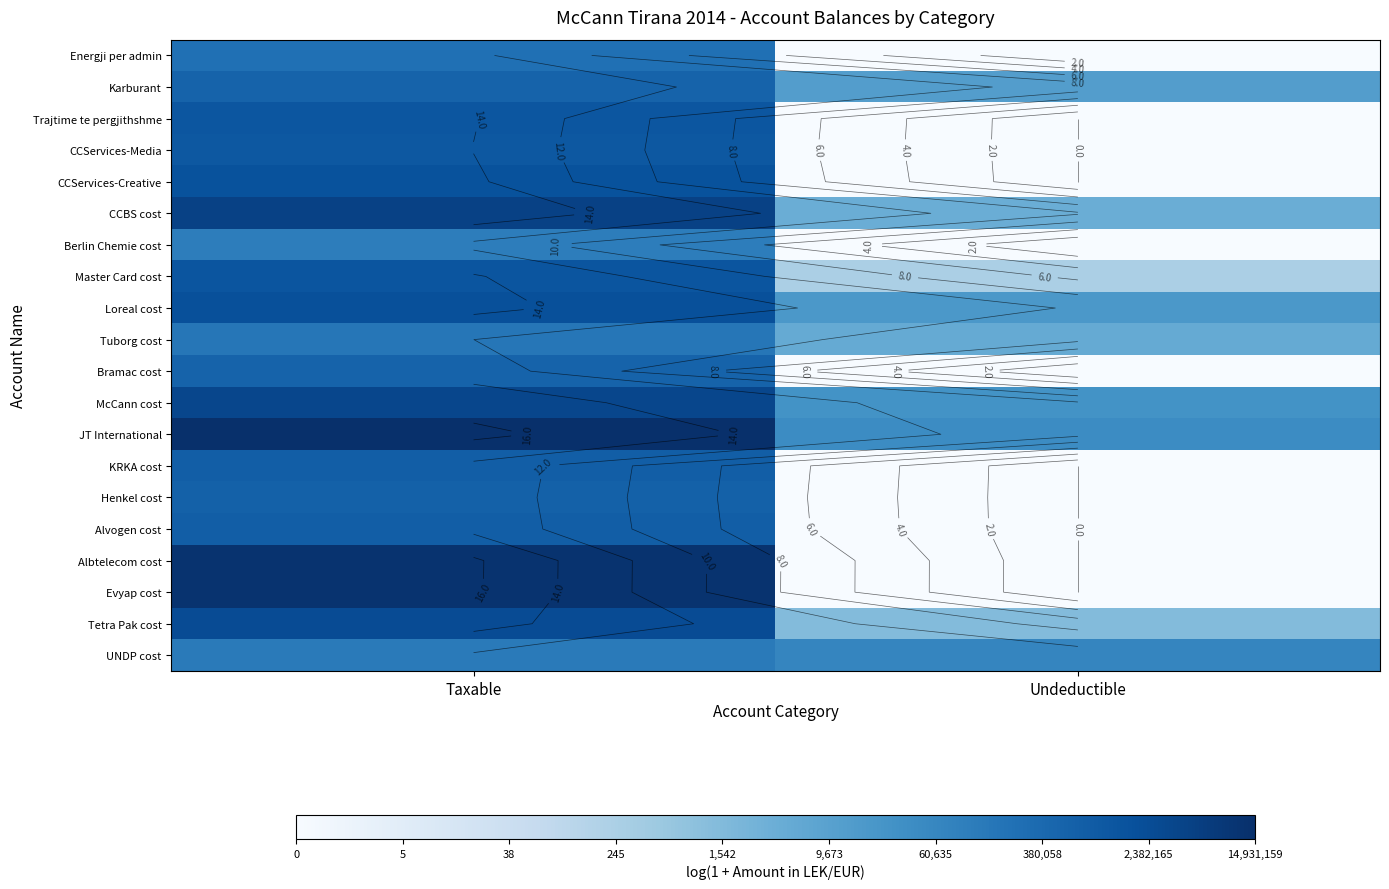

Which series changed the most between Taxable and Undeductible?

Albtelecom cost